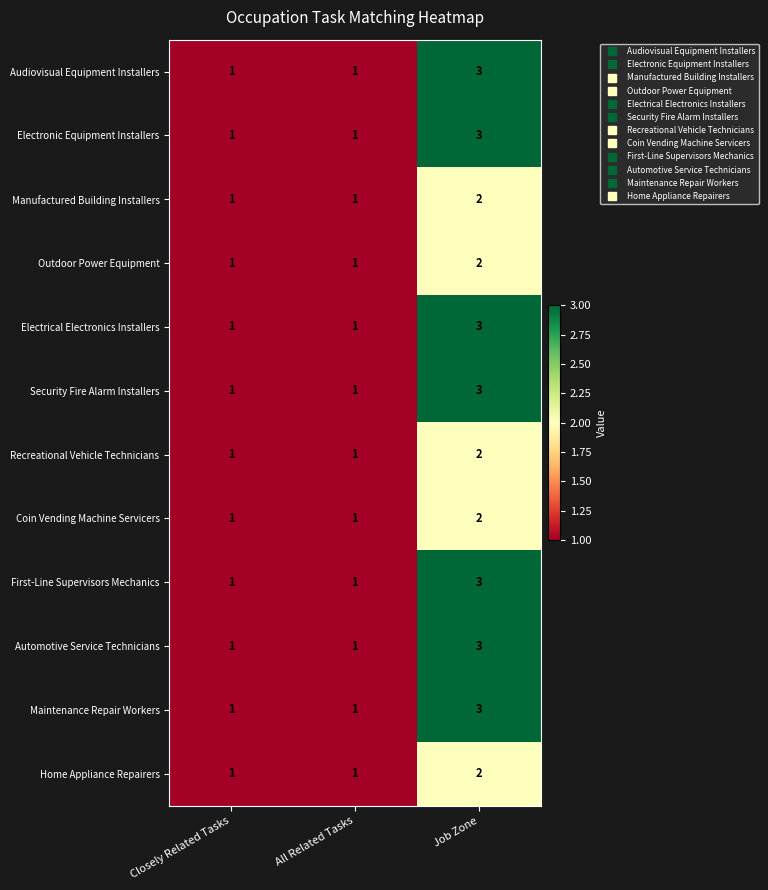

Which category has the highest value in the Electronic Equipment Installers series?

Job Zone